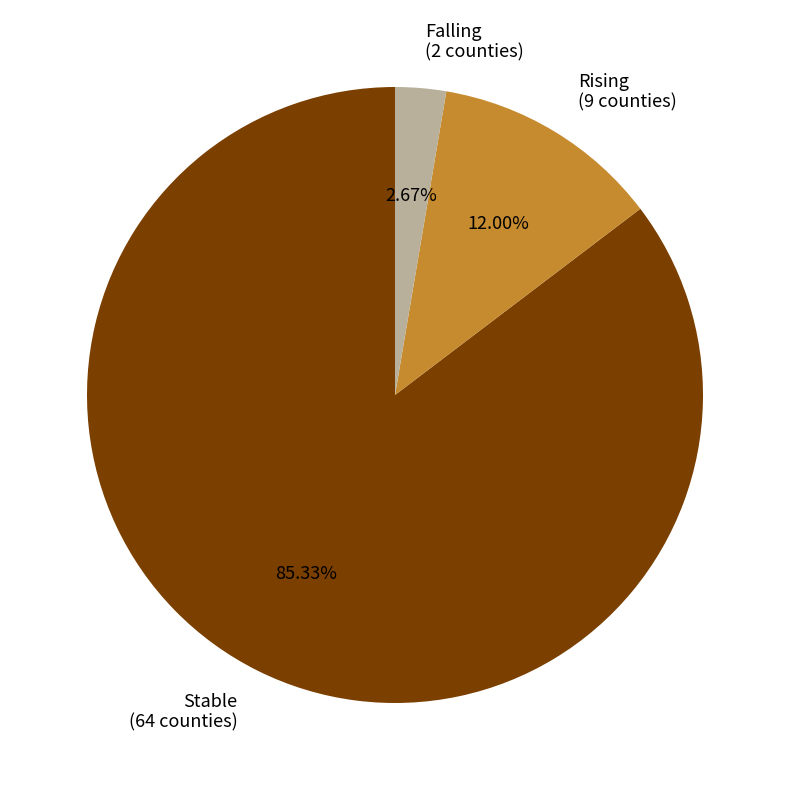

Rank the categories by value from highest to lowest.

Stable (64 counties), Rising (9 counties), Falling (2 counties)